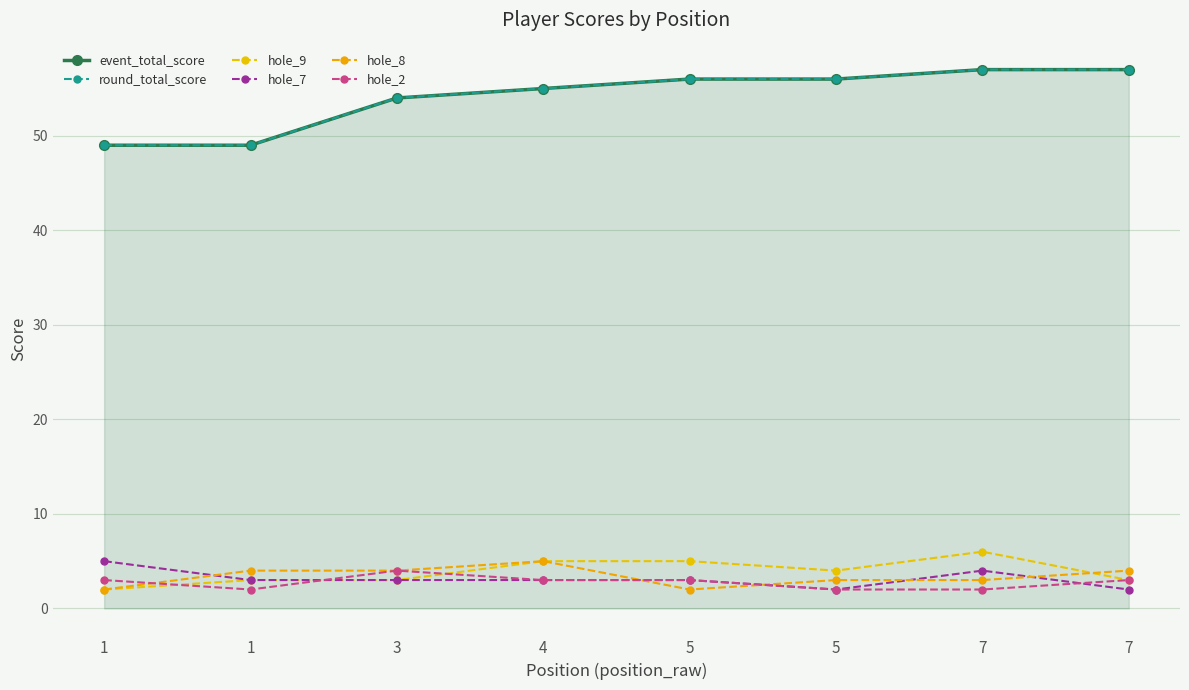

At which category is the sum across all series the highest?

7